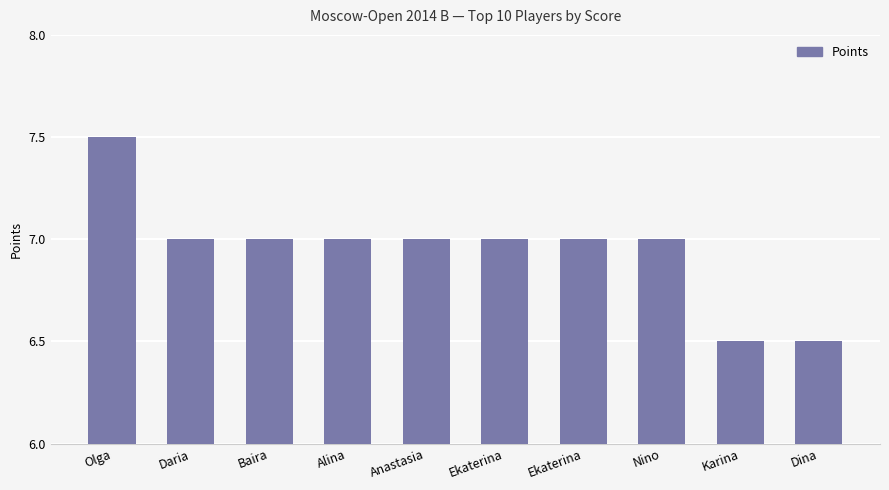

How many distinct data groups are displayed?

1